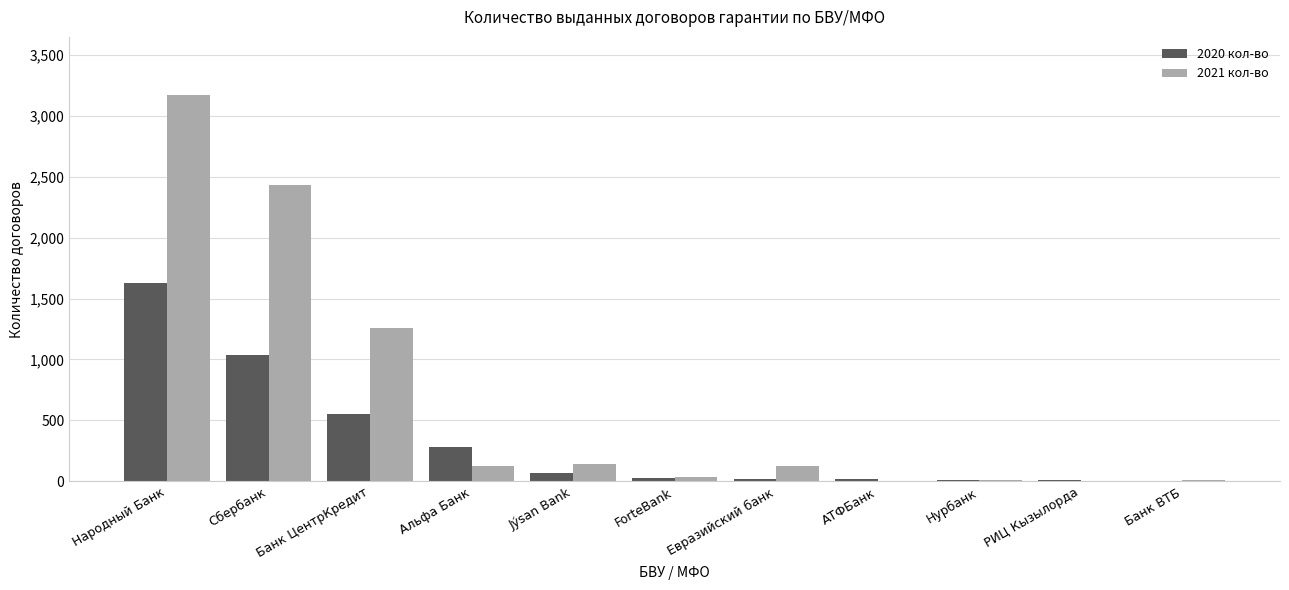

What is the maximum value for 2020 кол-во?

1630